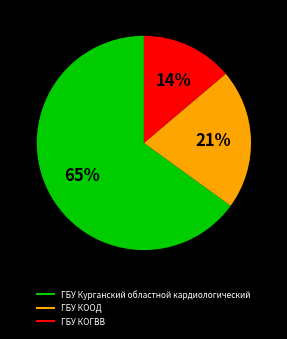

What percentage is the ГБУ КООД slice, to the nearest percent?

21%